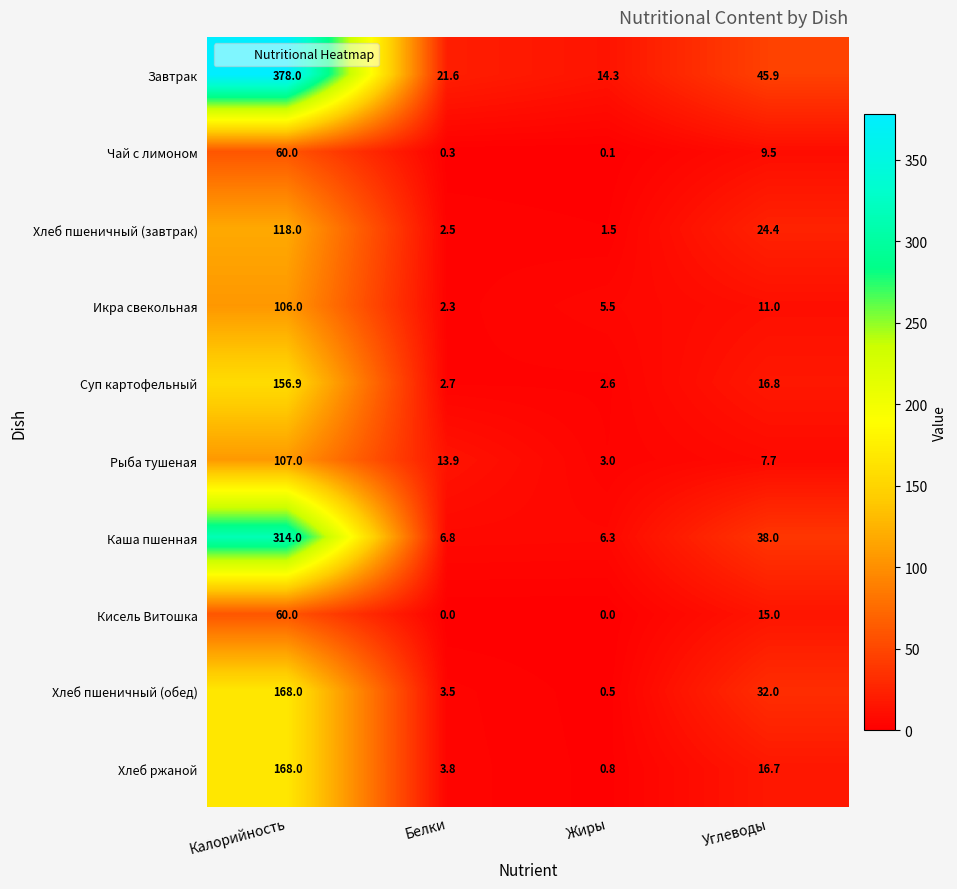

At which category is the sum across all series the highest?

Калорийность